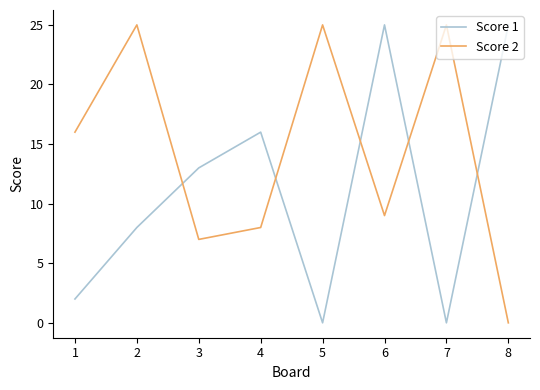

Rank the series at 3 from lowest to highest value.

Score 2, Score 1